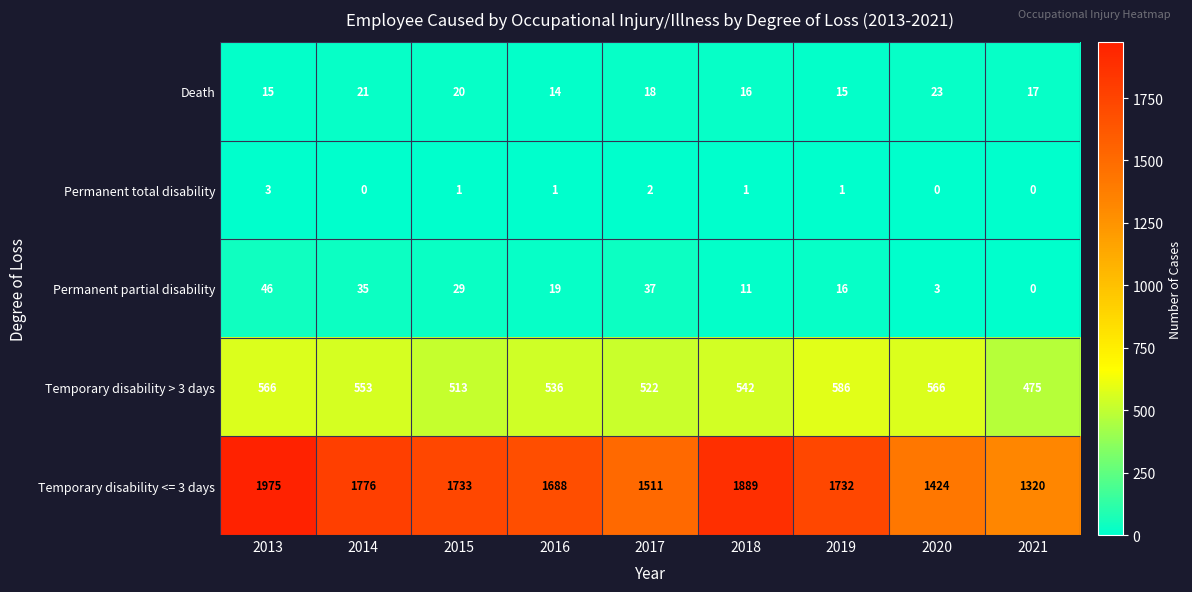

What is the maximum value shown in the chart?

1975